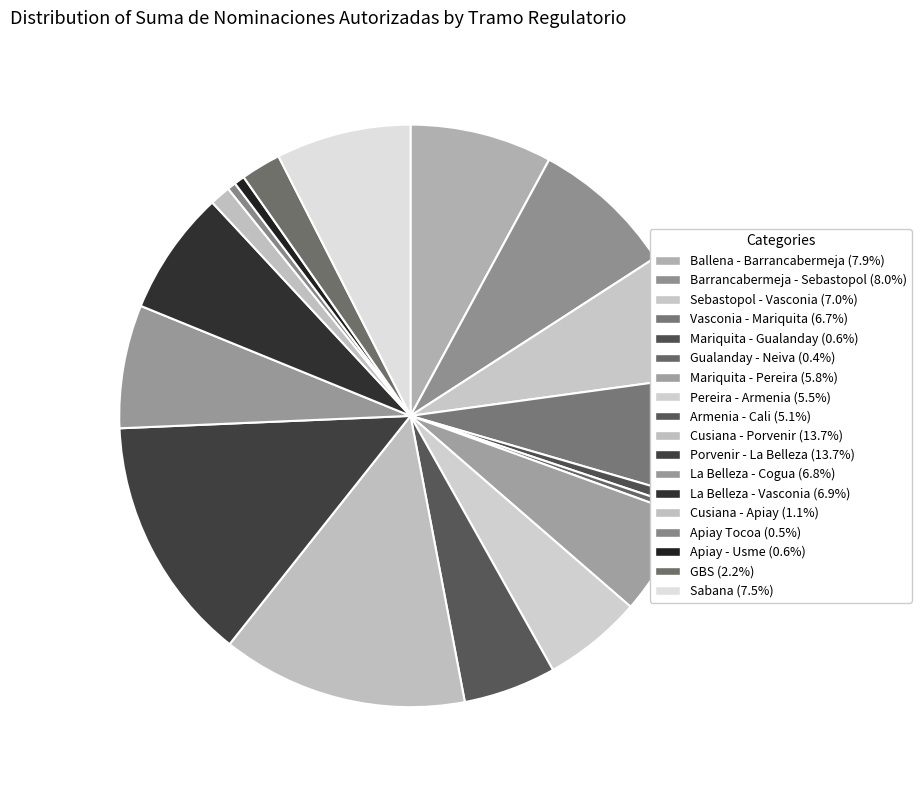

Is there any slice that represents more than half of the pie?

No